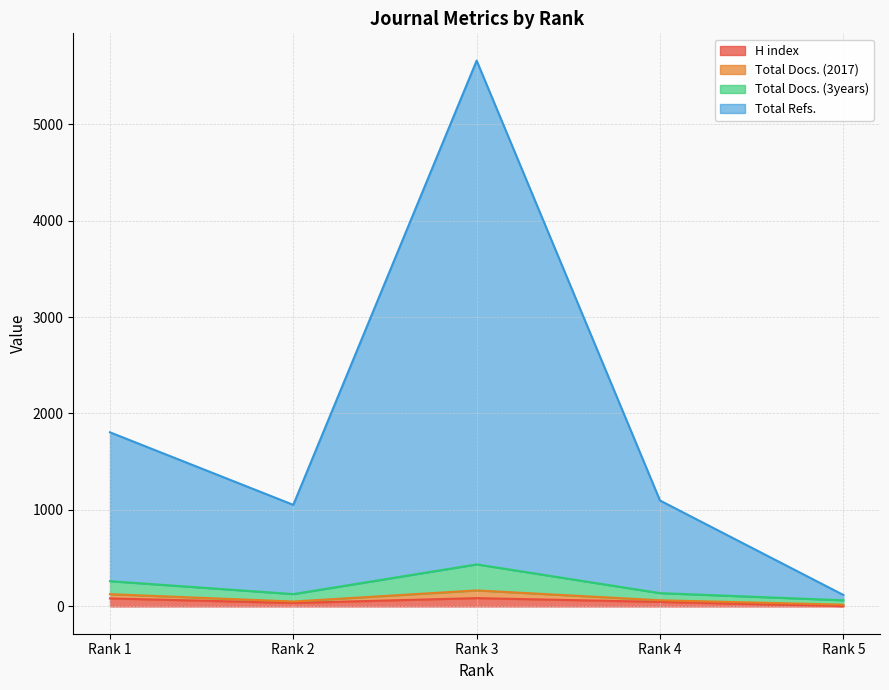

What is the total value across all series at Rank 5?

187